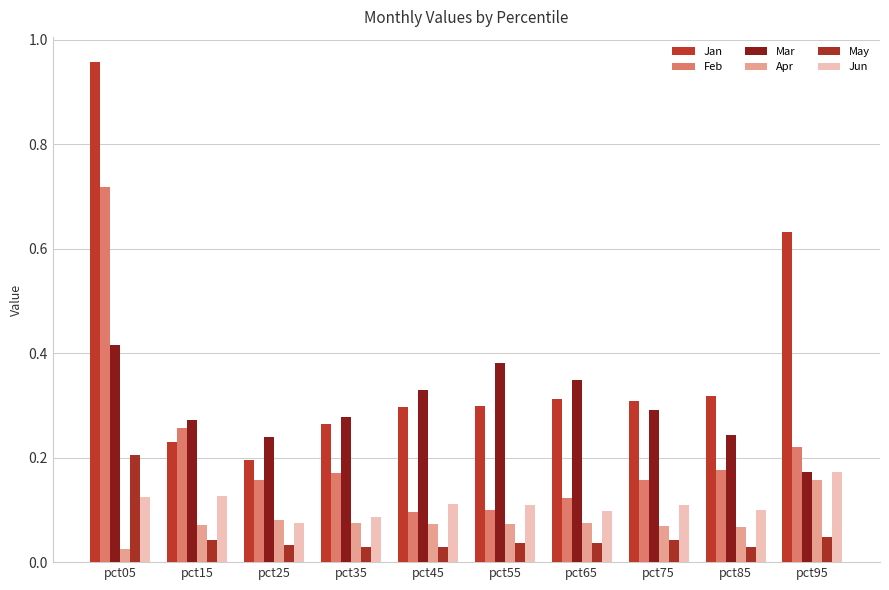

Where is Apr nearest to the value 0?

pct05